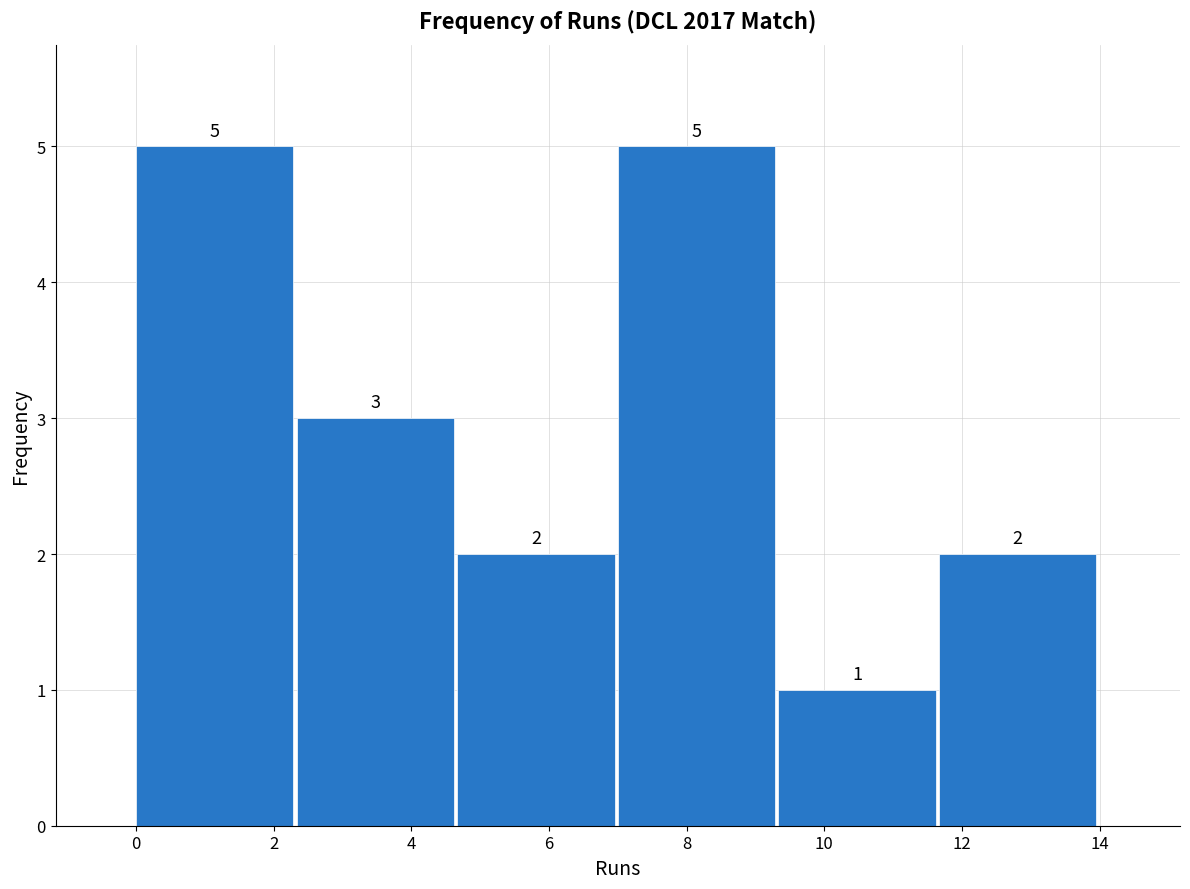

Reading left to right, transcribe this chart: for each bar, give the range it covers on the x-axis and its height. The bar edges are not printed on the chart, so give them approximately, as read against the axis.

0.0 to 2.4: 5
2.4 to 4.6: 3
4.6 to 7.0: 2
7.0 to 9.4: 5
9.4 to 11.6: 1
11.6 to 14.0: 2